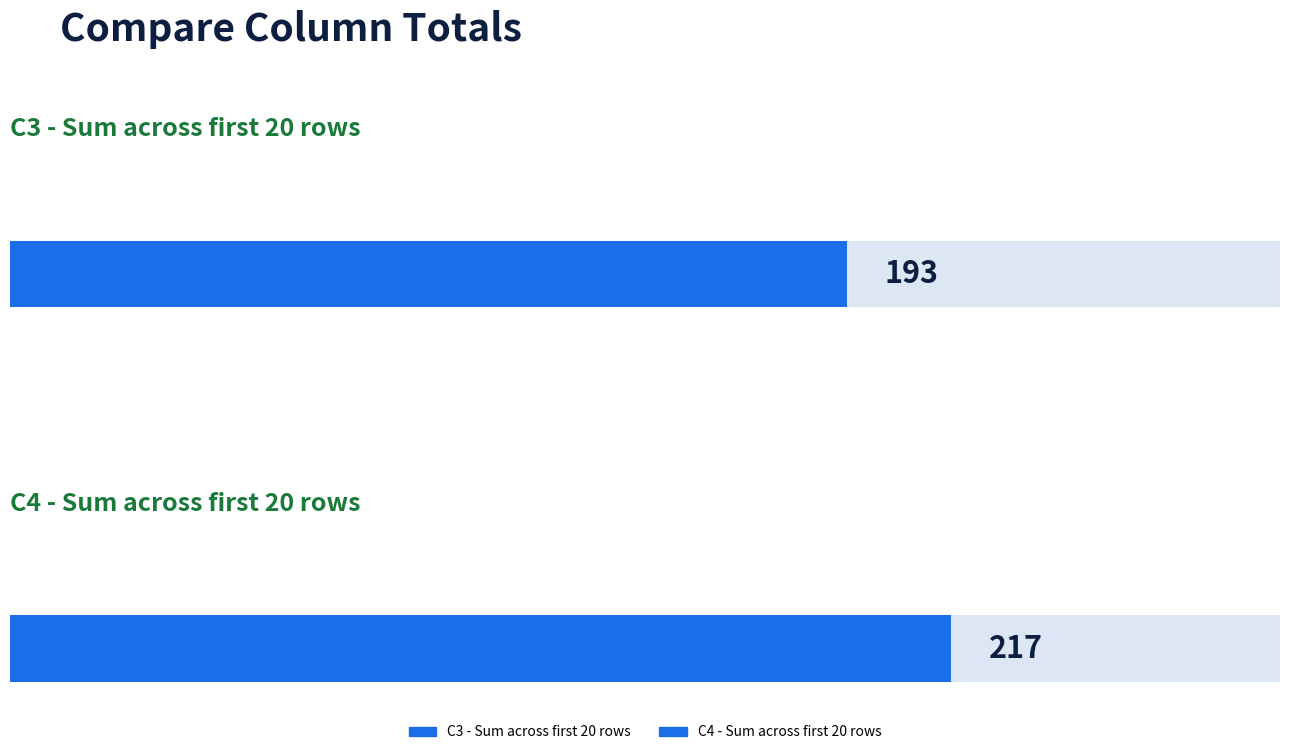

List the series in order of their overall mean, lowest first.

C3, C4